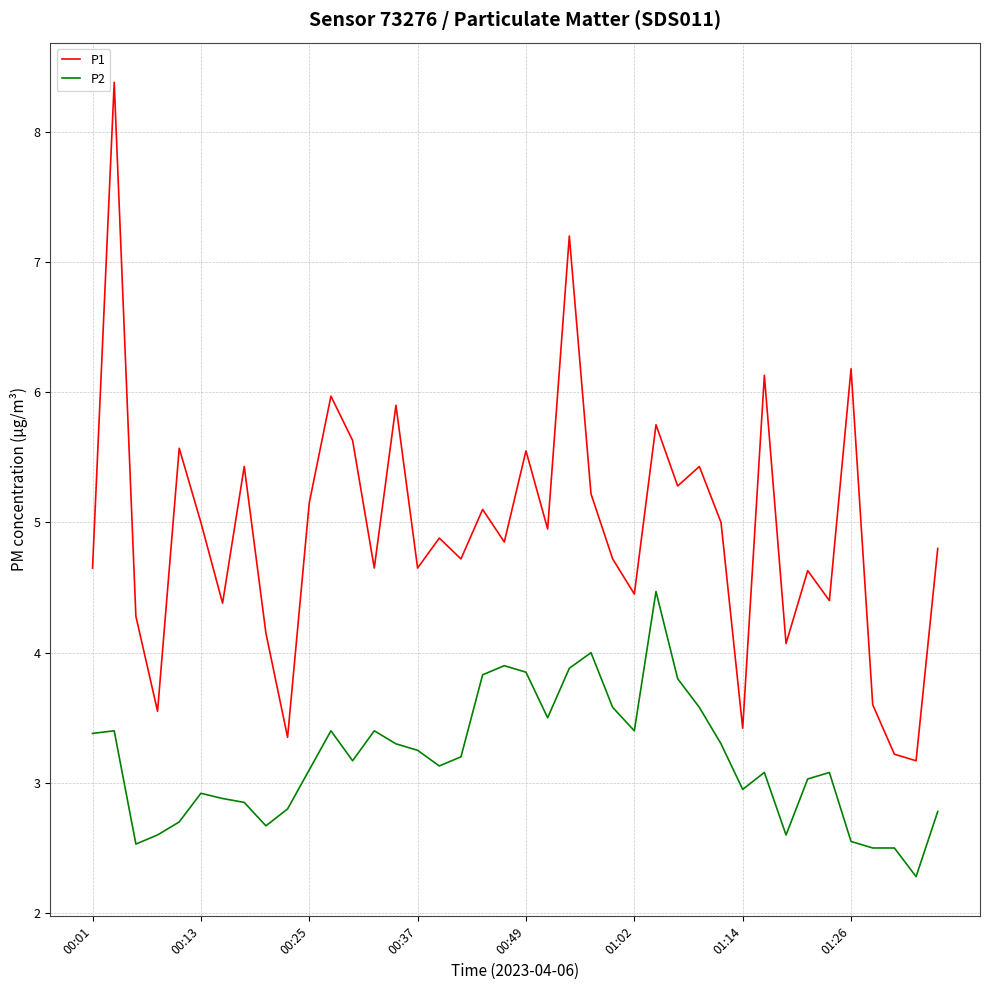

Which series has the largest total across all categories?

P1